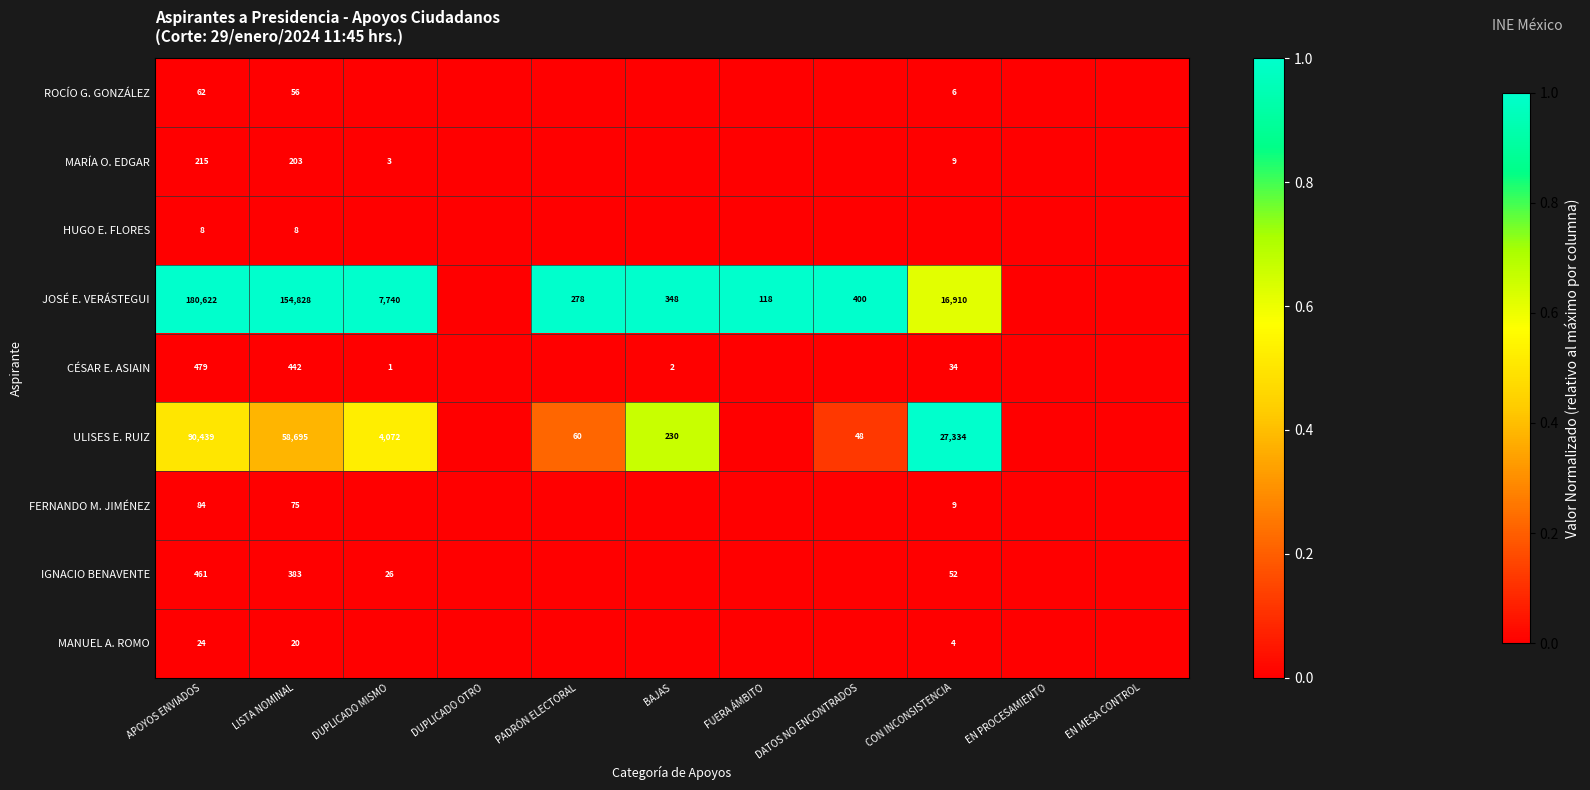

What is the maximum value shown in the chart?

1.0